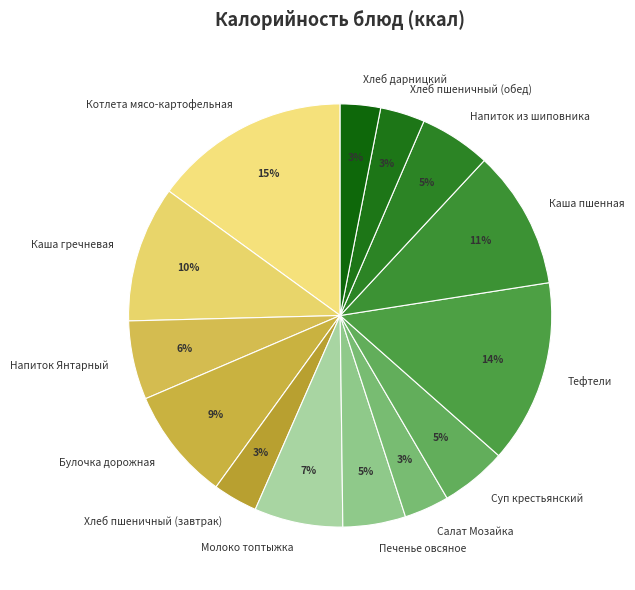

Between Хлеб дарницкий and Каша гречневая, which is larger?

Каша гречневая